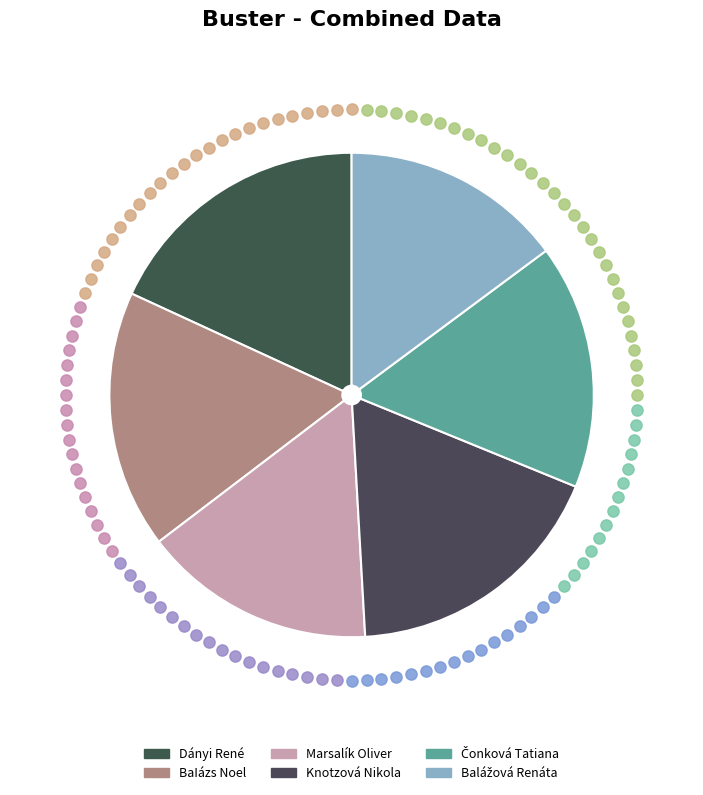

To the nearest percent, what percentage of the pie is Balážová Renáta?

15%